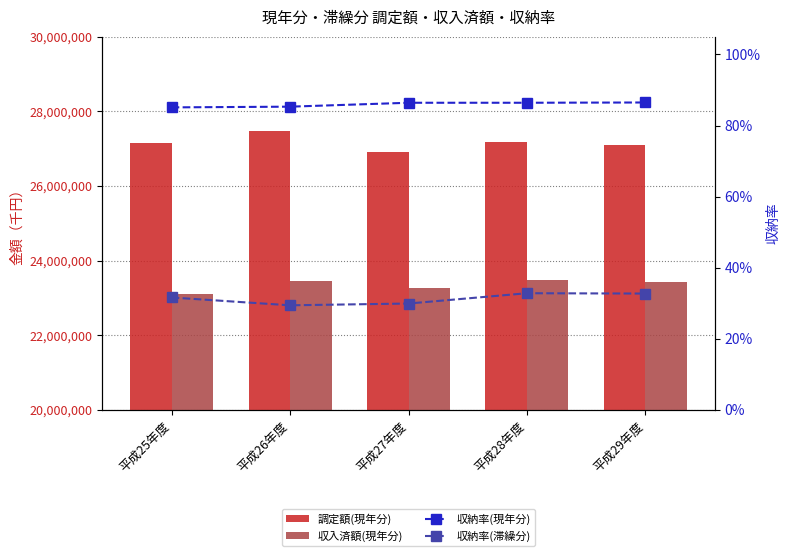

Which series has the largest total across all categories?

調定額(現年分)